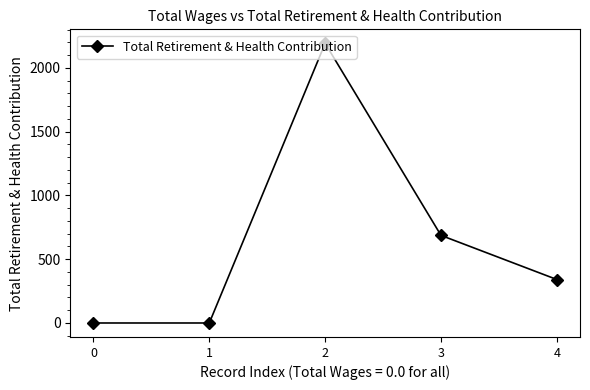

Reading left to right, transcribe all the data shown in this chart.

0	0	2193	687	341